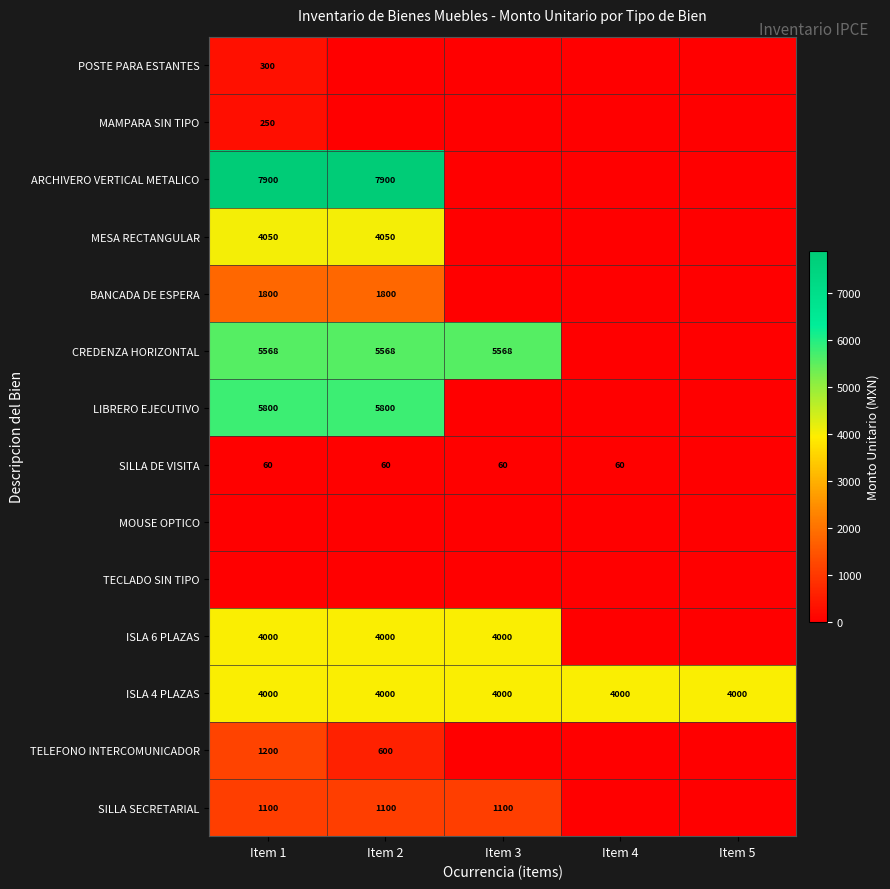

At which category does the chart reach its peak across all series?

Item 1